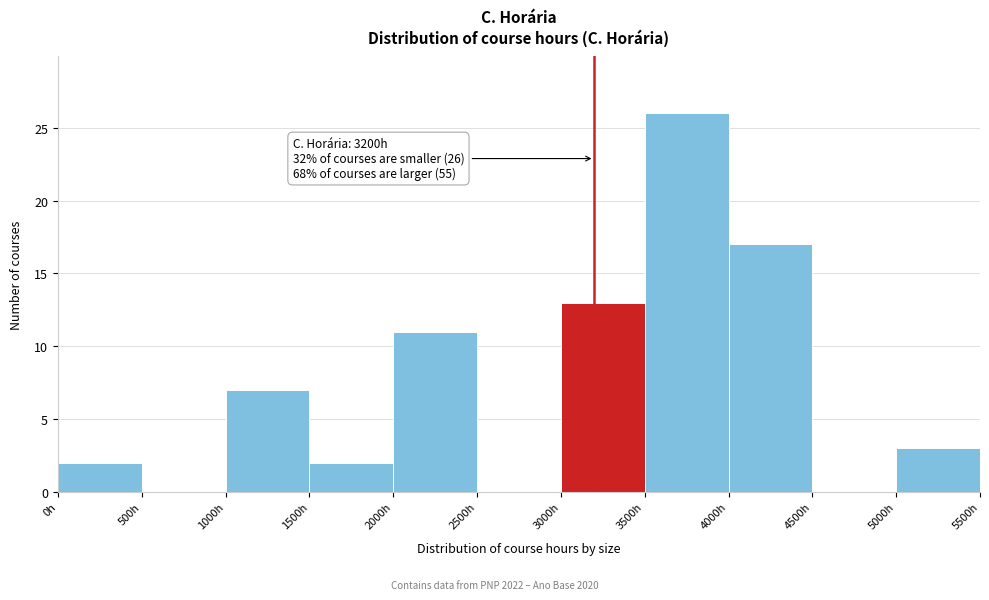

Which range on the x-axis has the tallest bar?

3500 to 4000